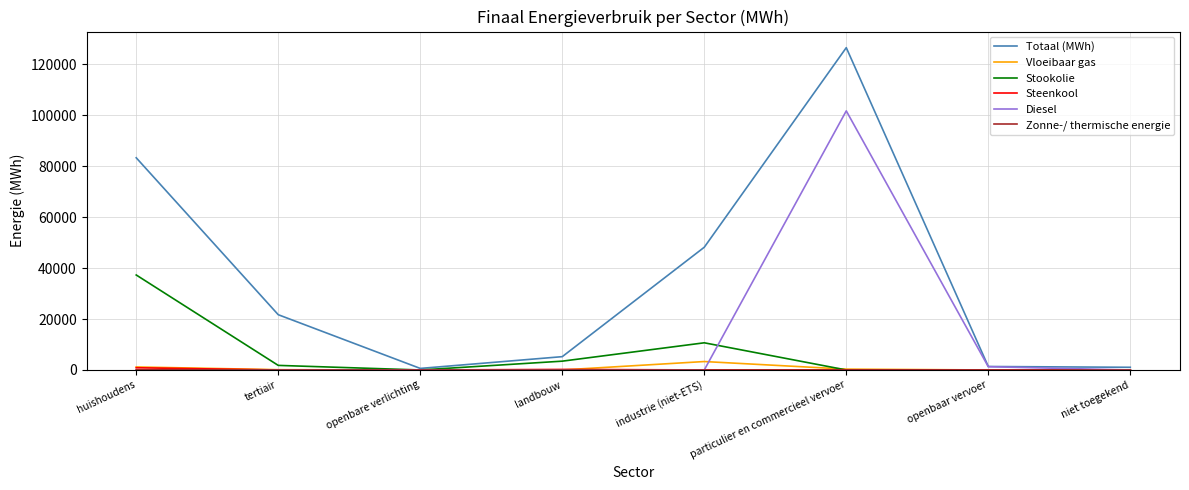

What is the greatest value displayed?

126543.6